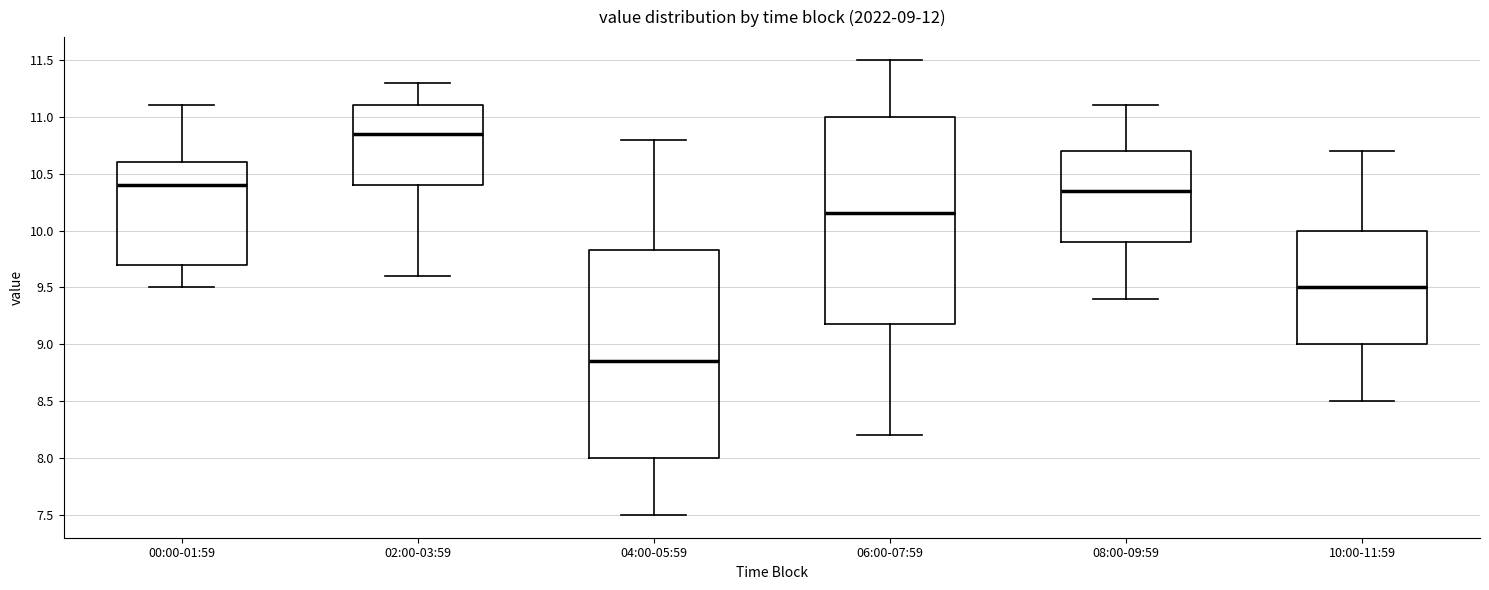

Which box has the highest median line?

02:00-03:59